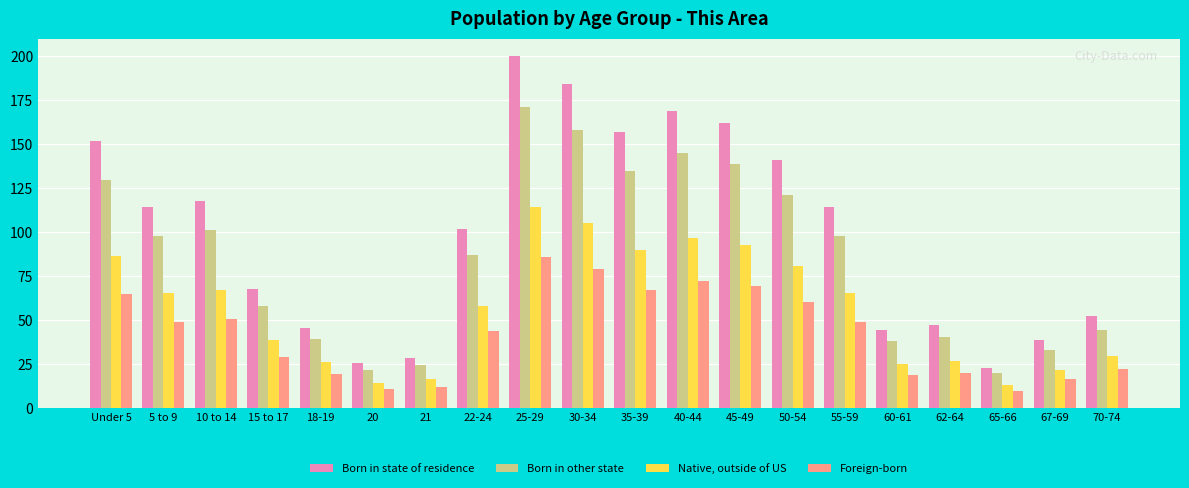

The Native, outside of US series shows 167.7 at 30-34. True or false?

False